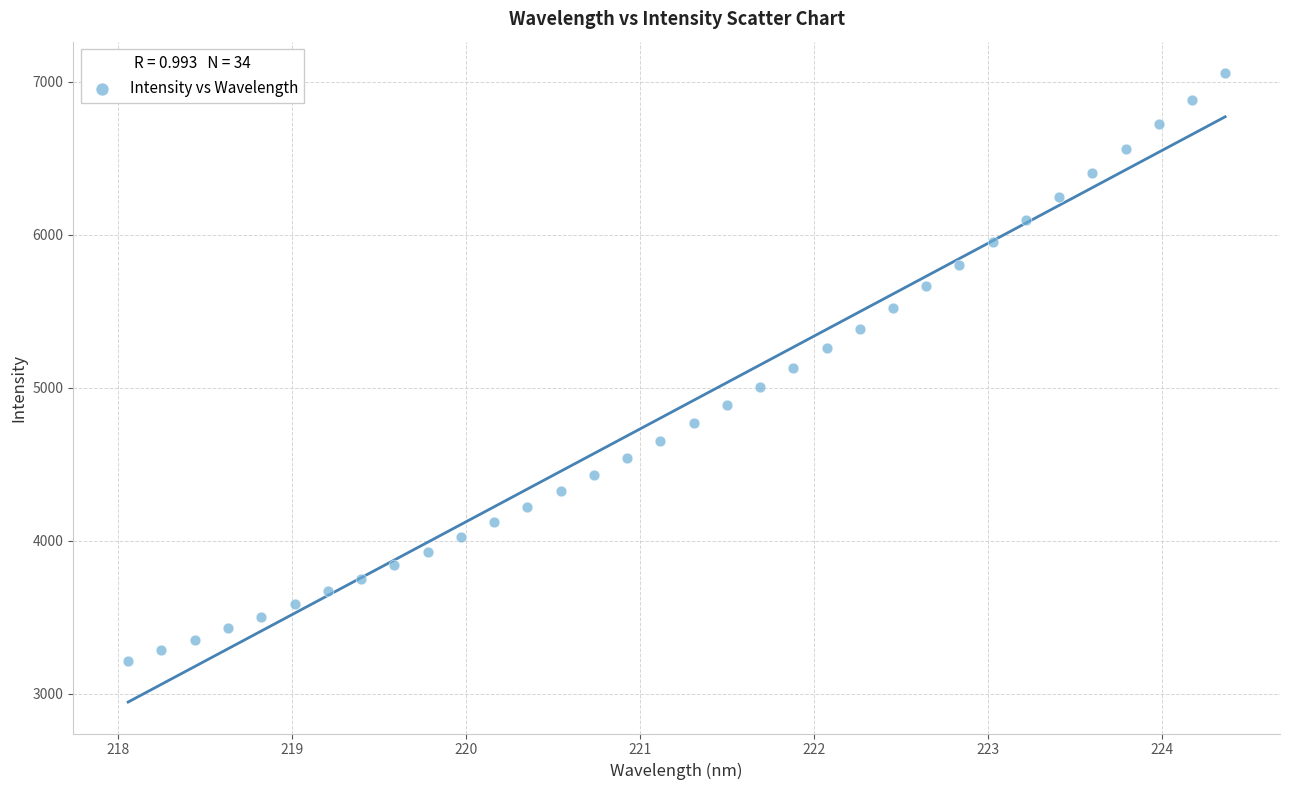

What is the range of Y values (max minus min)?

3844.0